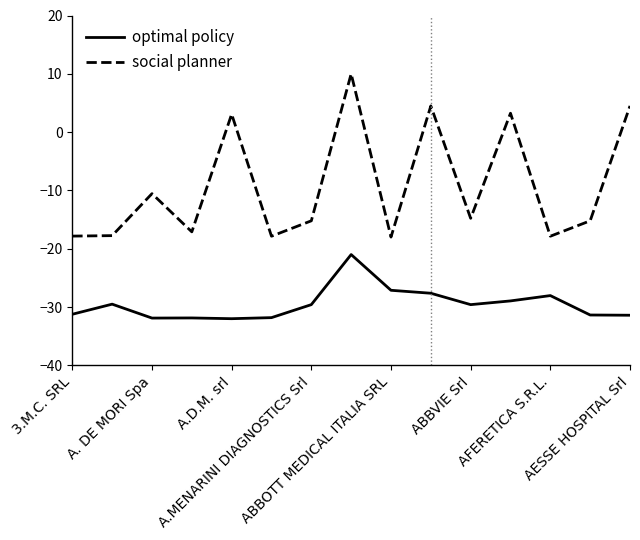

True or false: optimal policy and social planner cross at least once.

False